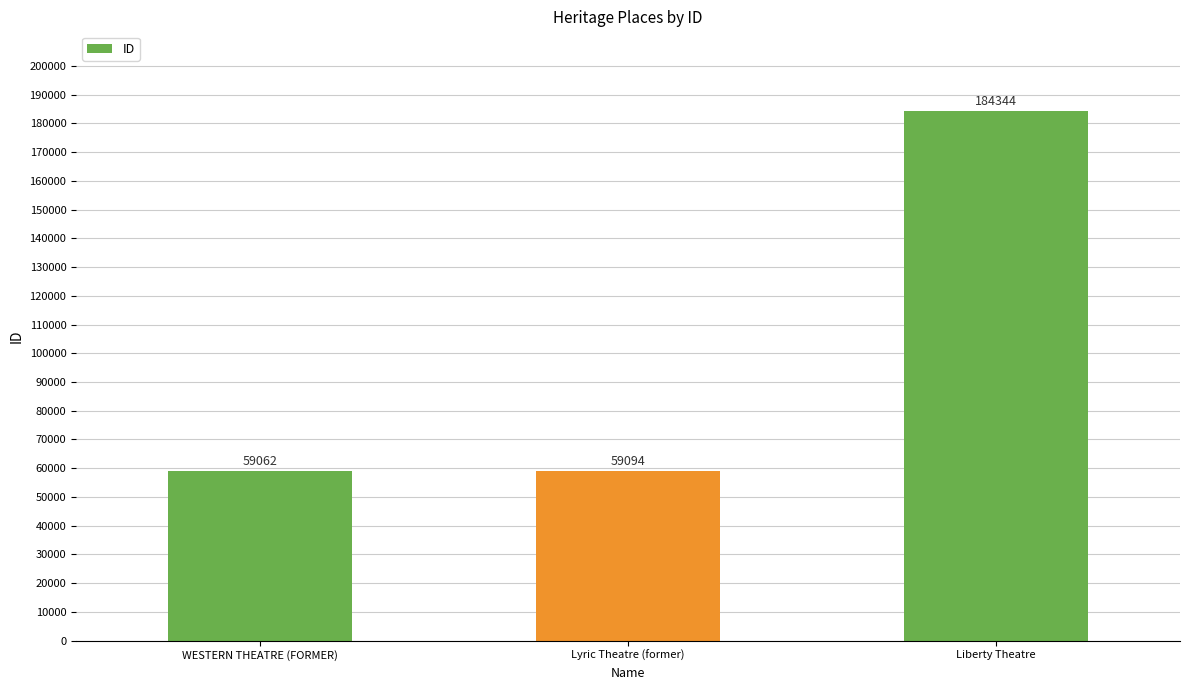

List the labels in order of value, smallest first.

WESTERN THEATRE (FORMER), Lyric Theatre (former), Liberty Theatre